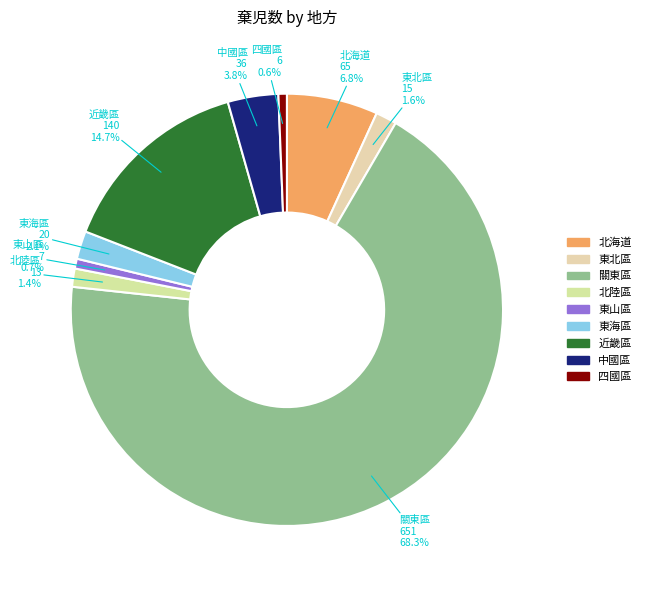

How much of the chart is everything except 北陸區?

98.6%